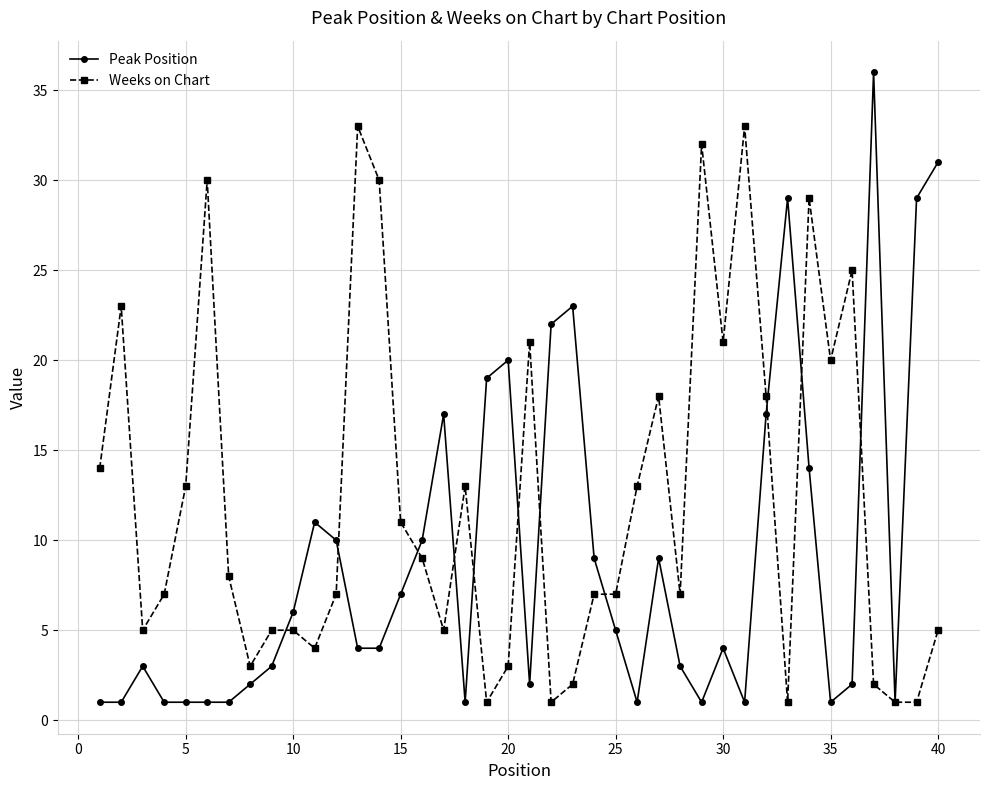

What are all the series names shown in the legend?

Peak Position, Weeks on Chart